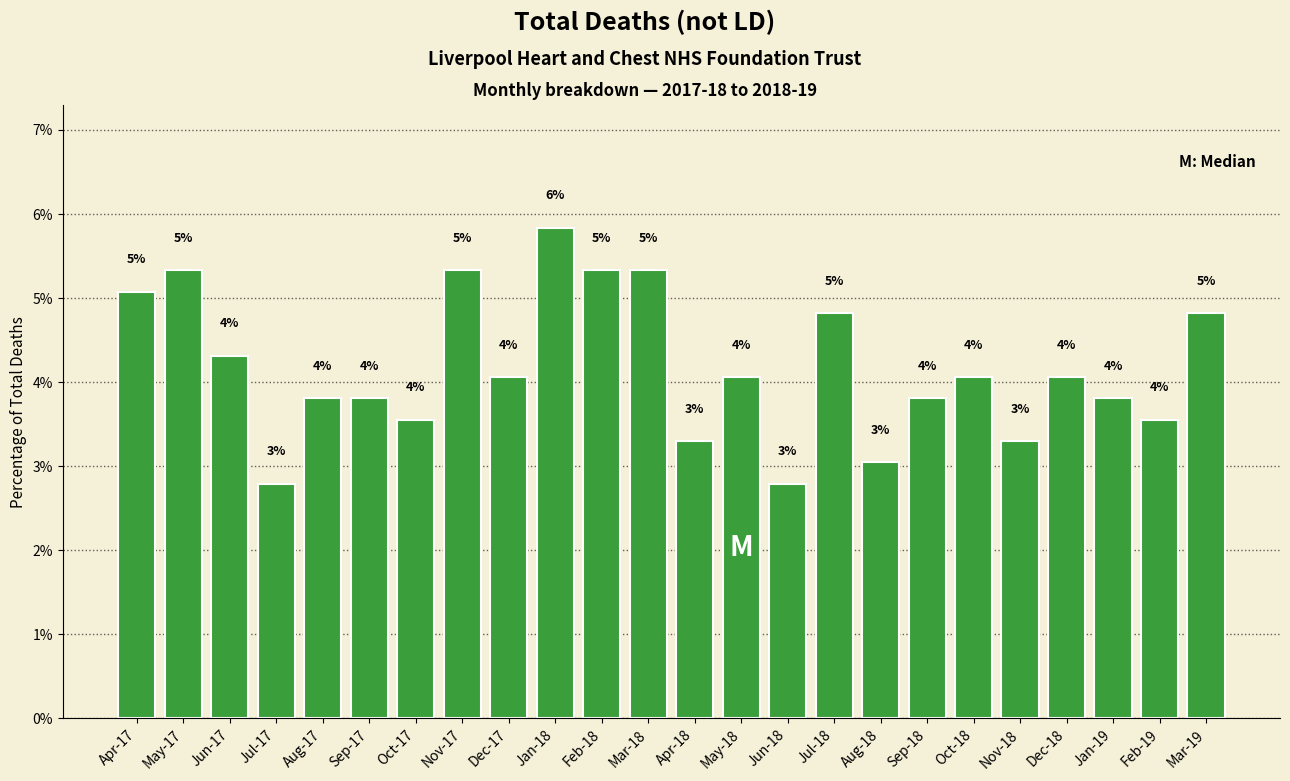

What is the value of the 8th bar from the left?

5.3